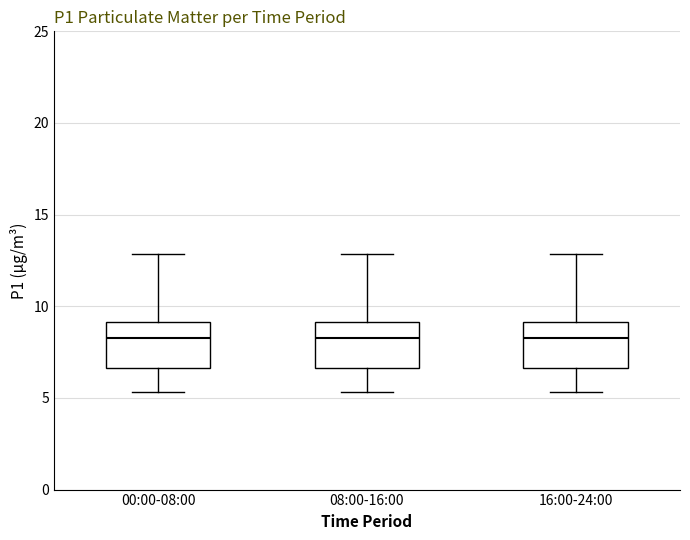

Reading left to right, read every box against the y-axis: the position of its median line, the range the box covers, and the ends of its whiskers. The values are not printed on the chart, so give them approximately, as read against the axis.

00:00-08:00: median 8.5, box 6.5 to 9.0, whiskers 5.5 to 13.0
08:00-16:00: median 8.5, box 6.5 to 9.0, whiskers 5.5 to 13.0
16:00-24:00: median 8.5, box 6.5 to 9.0, whiskers 5.5 to 13.0